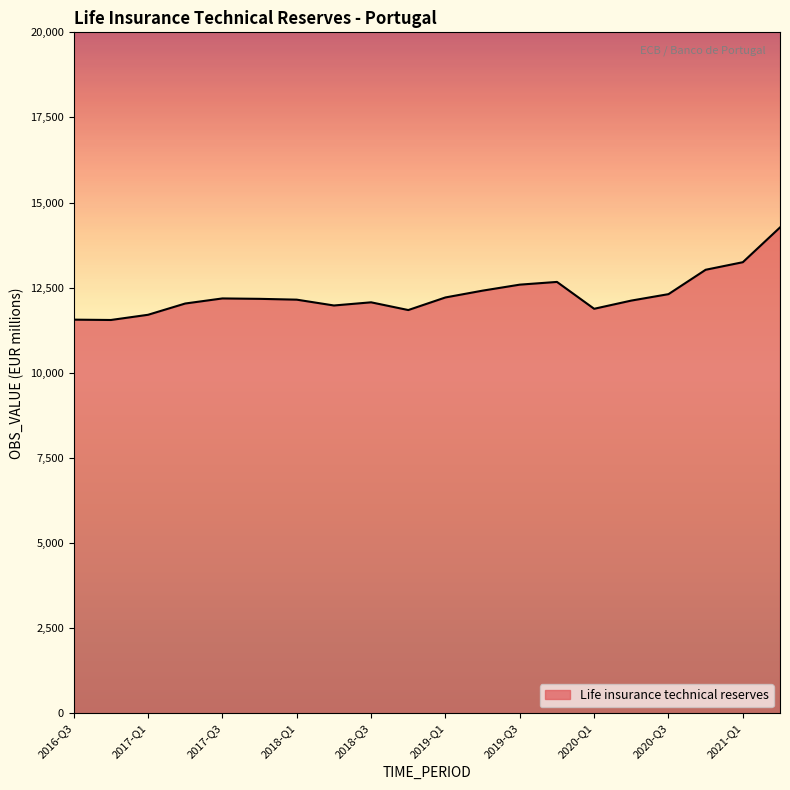

What is the difference between the maximum and minimum values?

2718